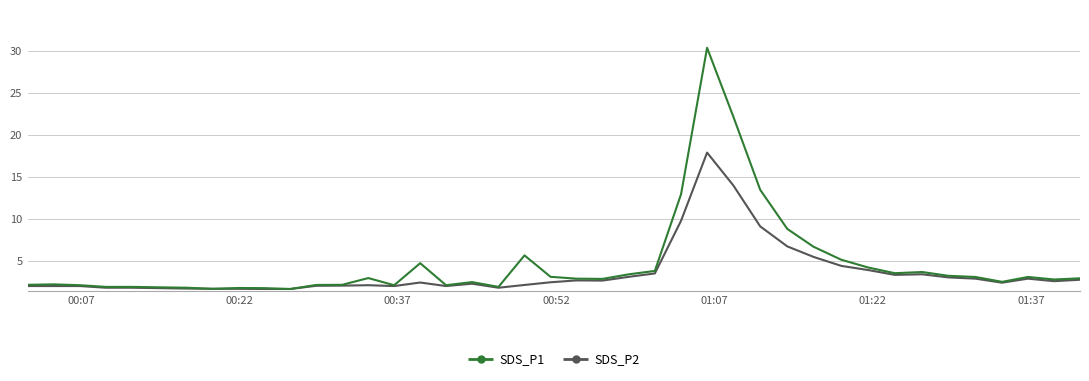

Rank the series by their maximum value, from highest to lowest.

SDS_P1, SDS_P2